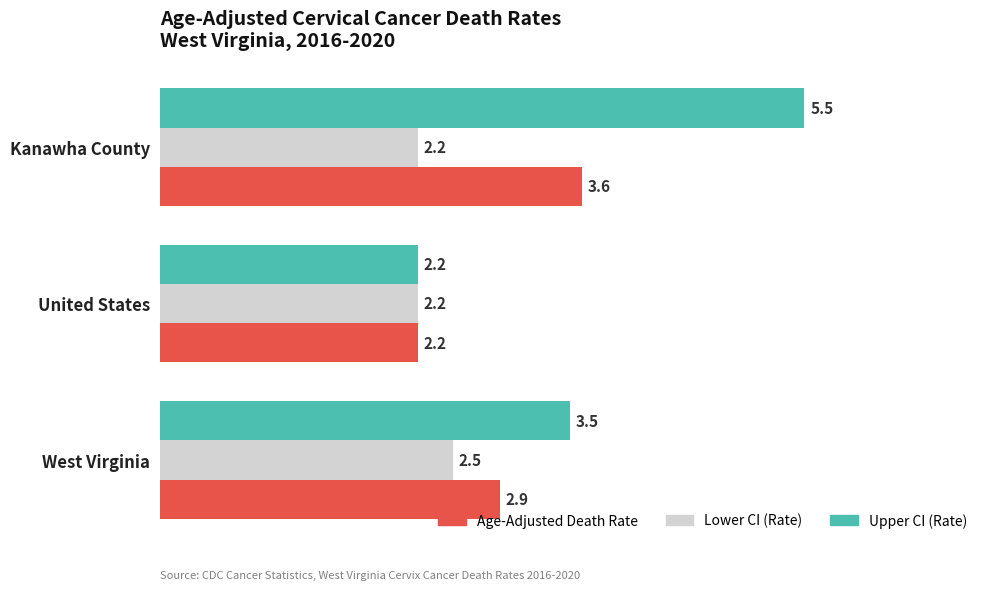

What is the sum of all Lower CI (Rate) values?

6.9